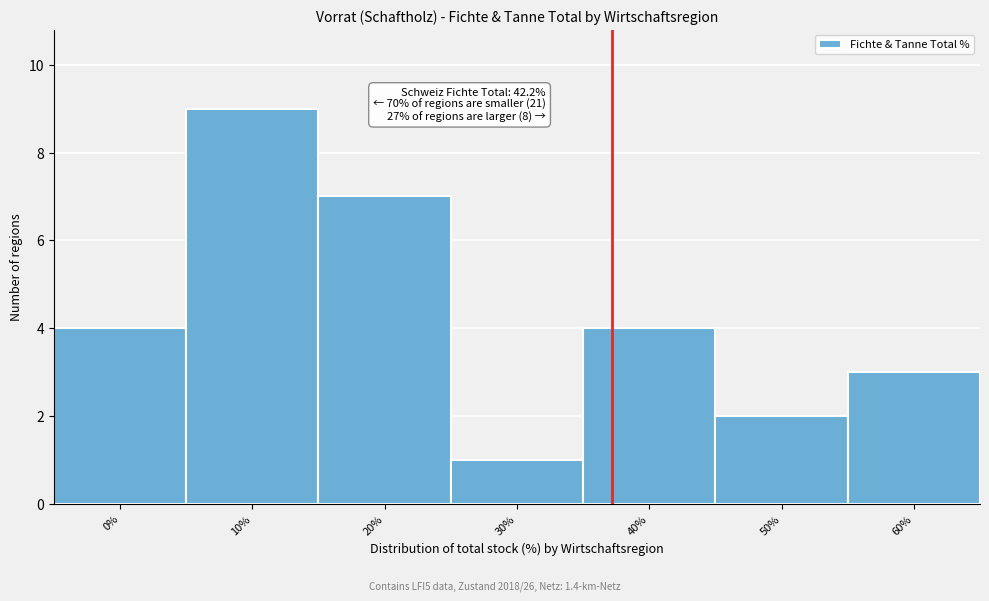

Reading left to right, extract all data points from this chart.

4	9	7	1	4	2	3